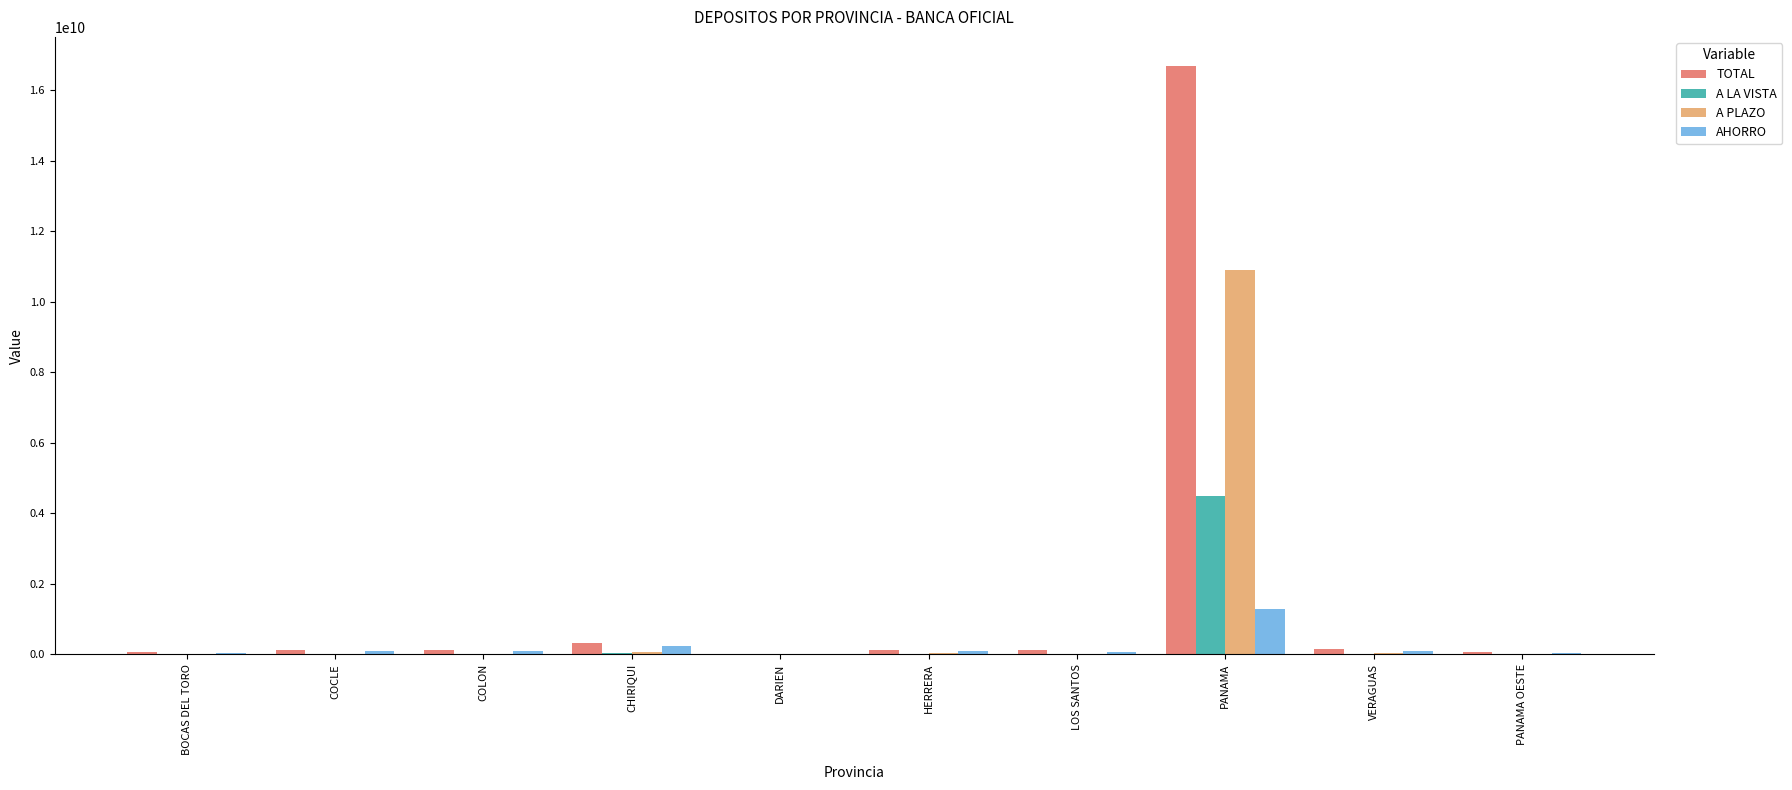

Does the chart contain stacked bars?

No